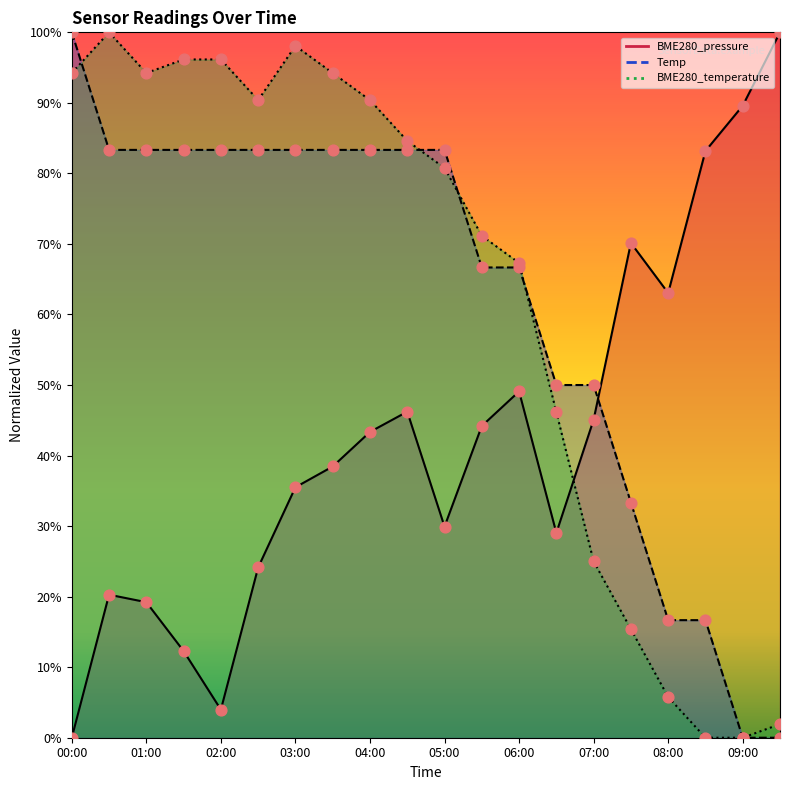

Is the value of Temp at 03:30 greater than the value of BME280_temperature at 05:30?

Yes